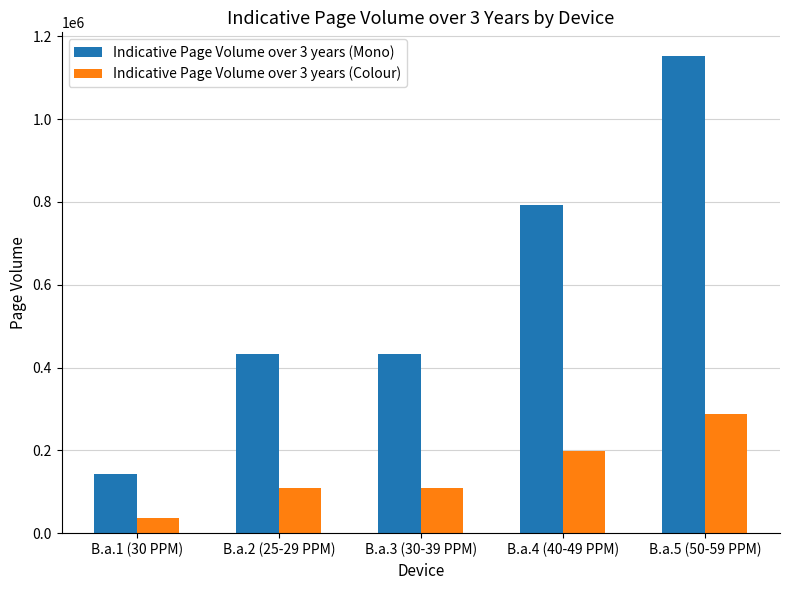

What is the label of the 4th bar from the left?

B.a.4 (40-49 PPM)